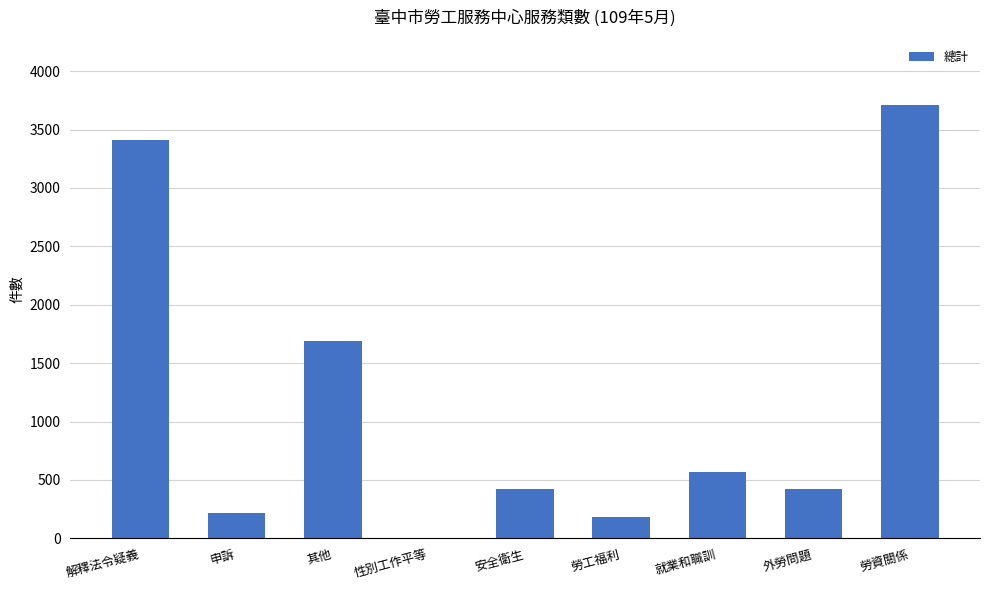

At which category does the chart reach its peak across all series?

勞資關係